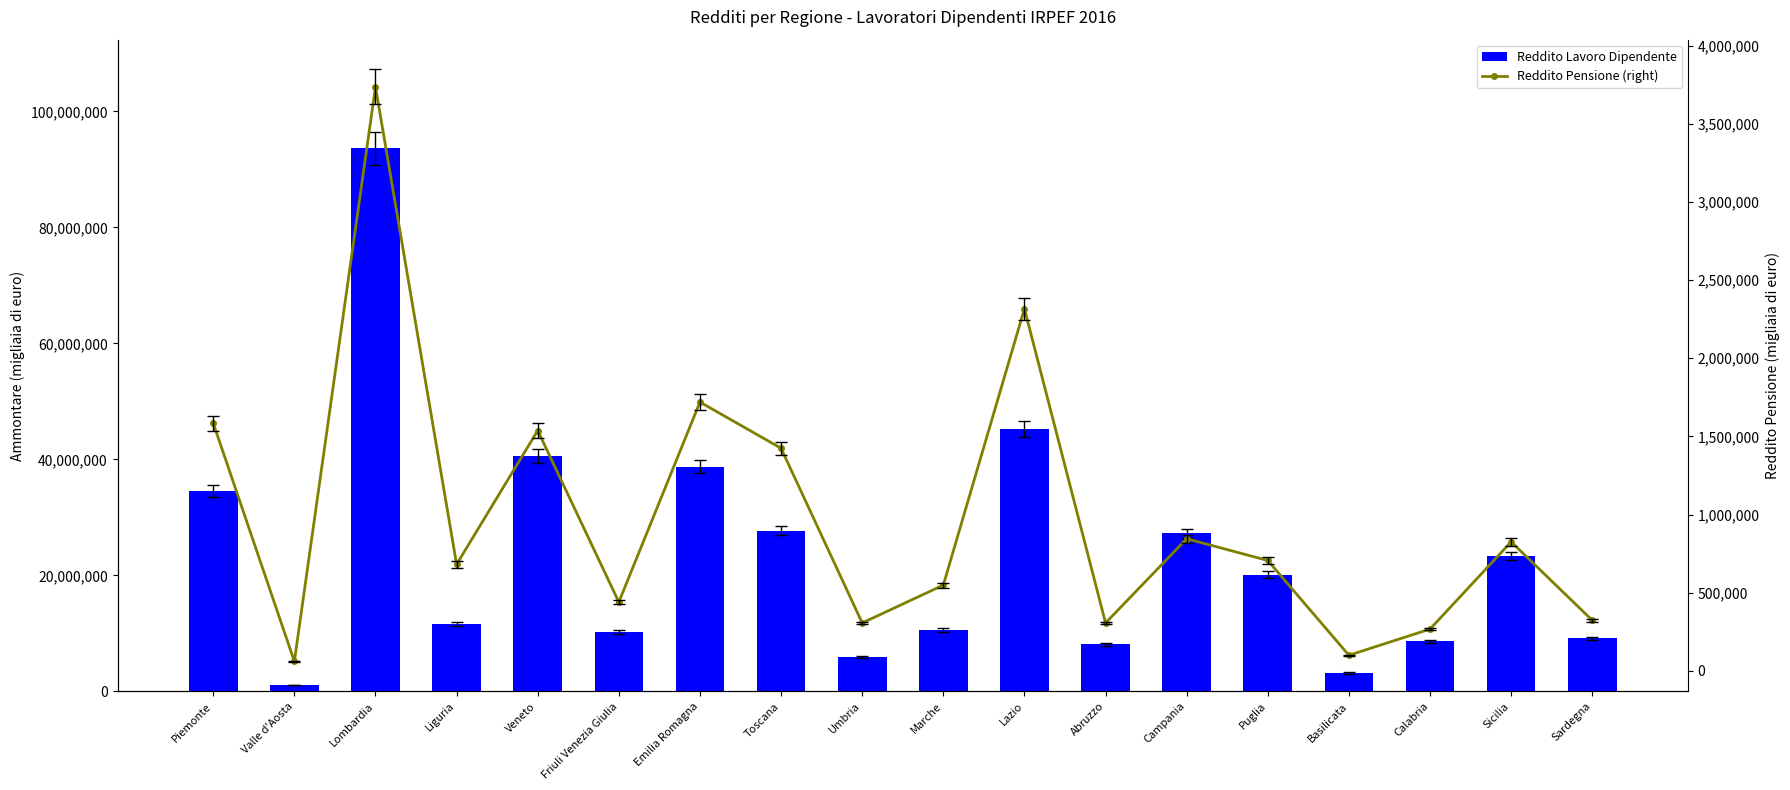

At which label is Reddito Lavoro Dipendente closest to 47348586?

Lazio